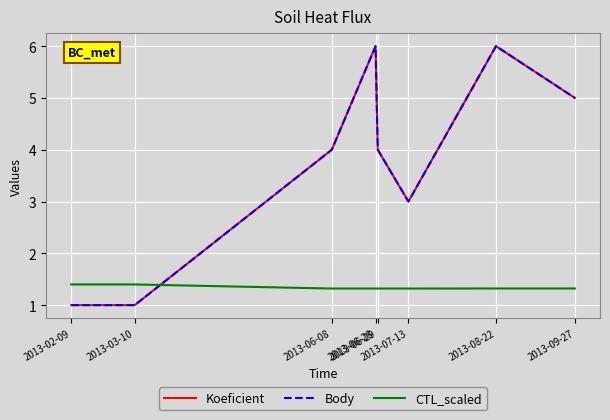

Between 2013-03-10 and 2013-07-13, which series saw the biggest shift?

Koeficient